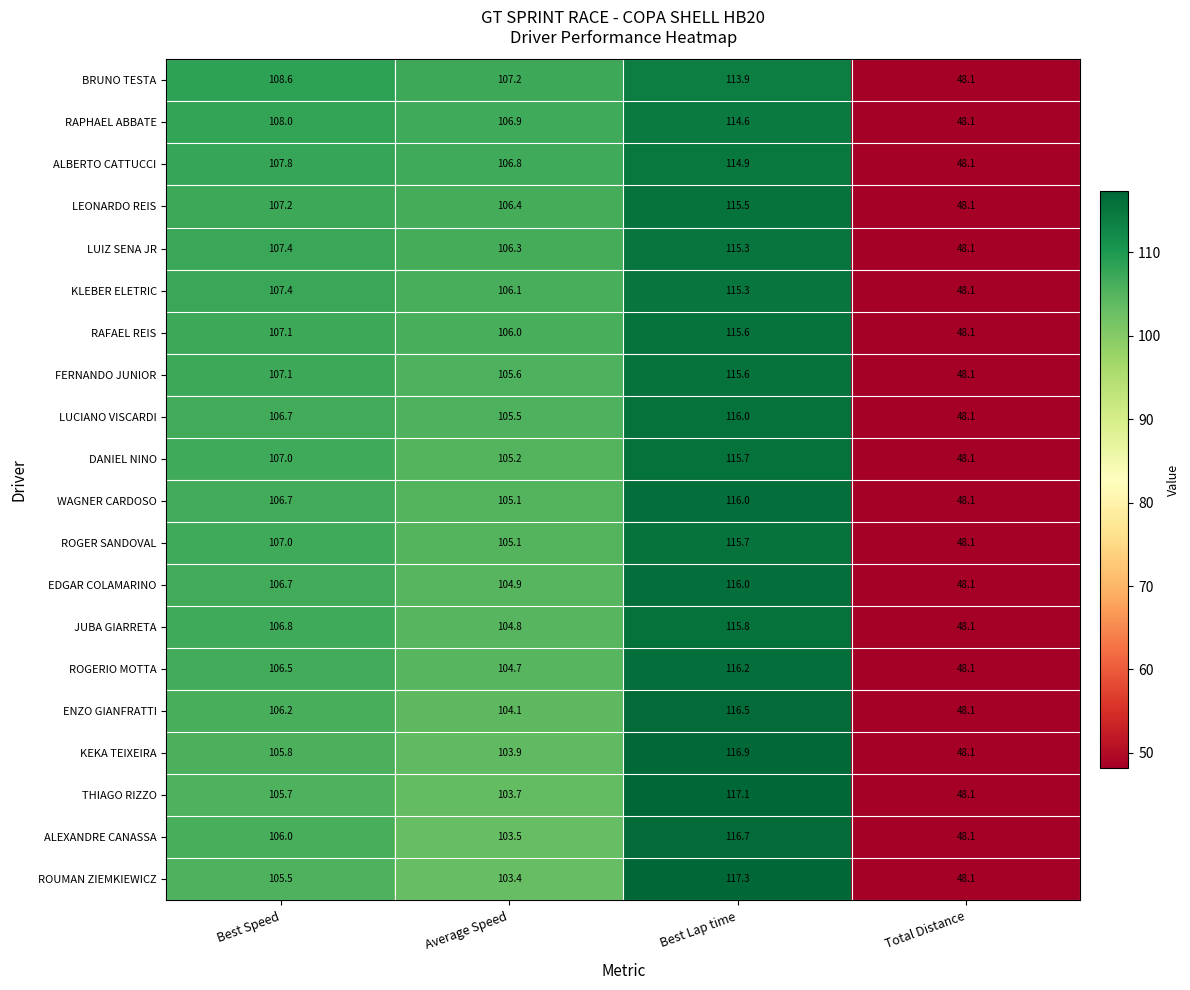

What is the minimum value for KEKA TEIXEIRA?

48.1